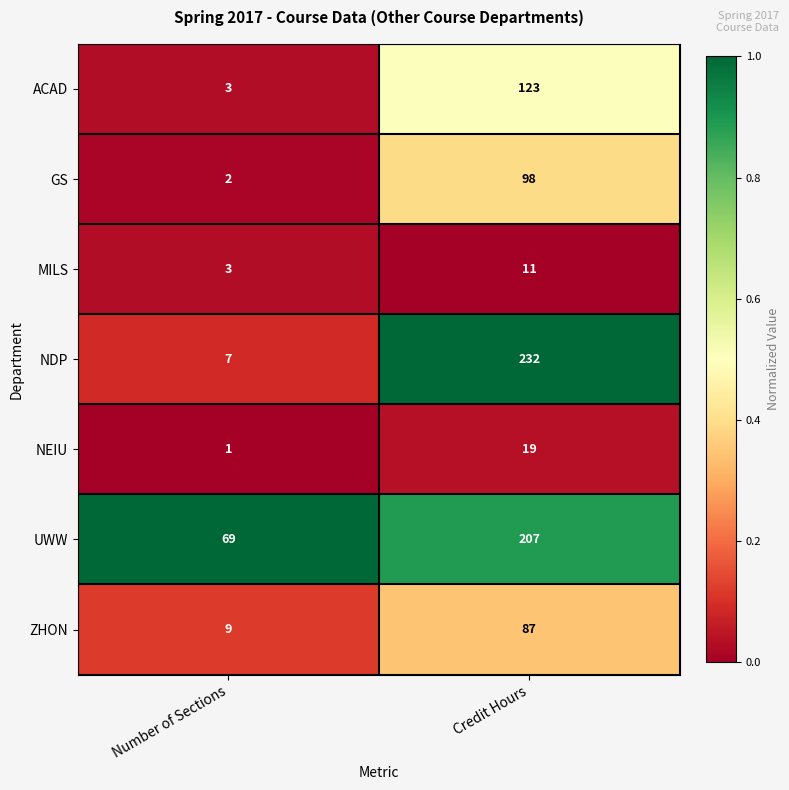

At which category does the chart reach its minimum across all series?

Number of Sections